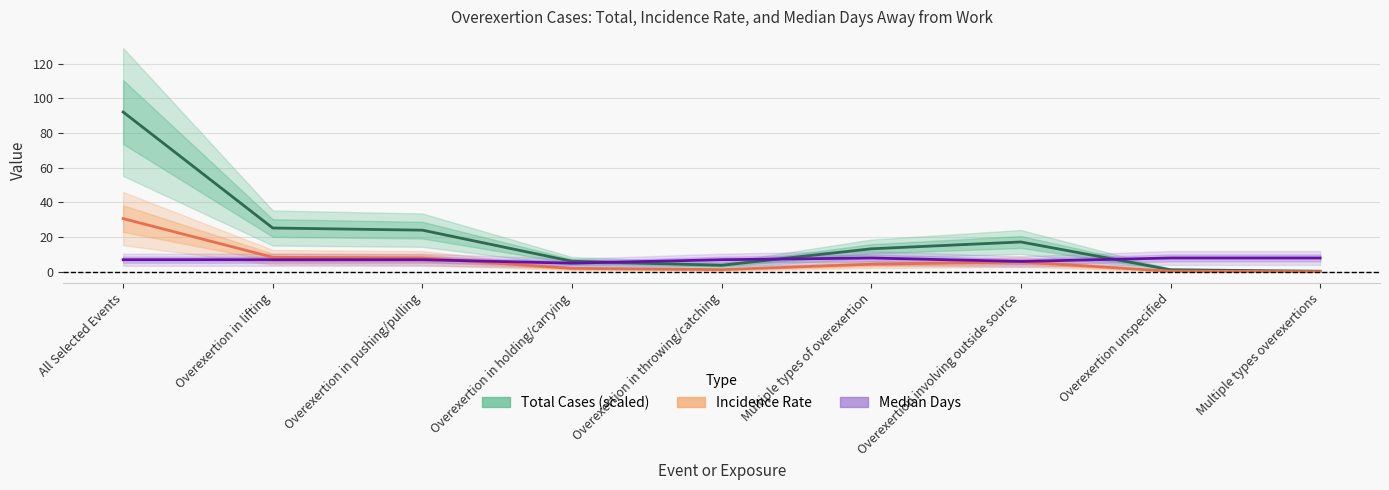

What is the label of the 6th point from the right?

Overexertion in holding/carrying